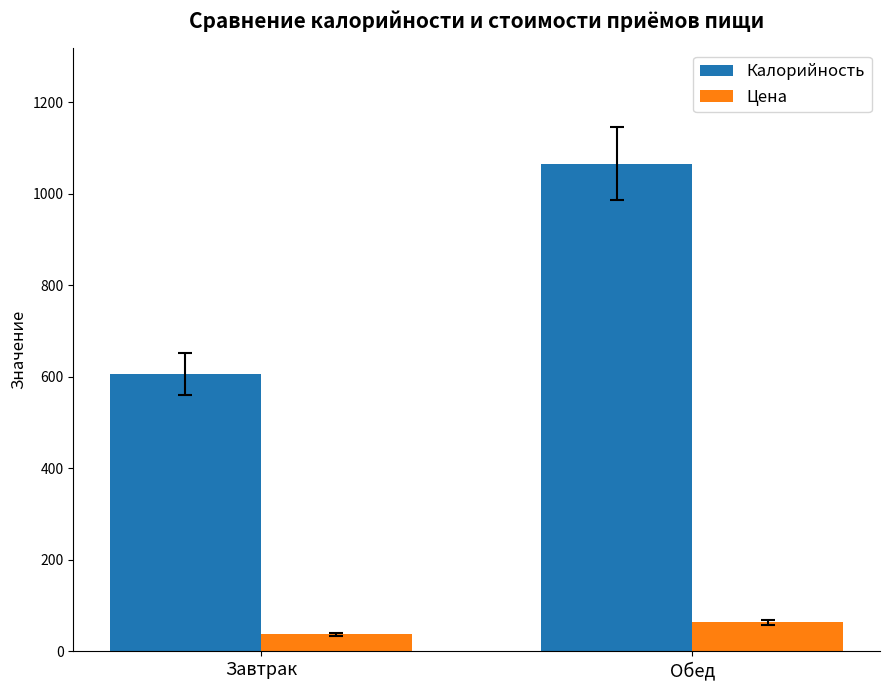

Read the Цена value at Обед.

63.6